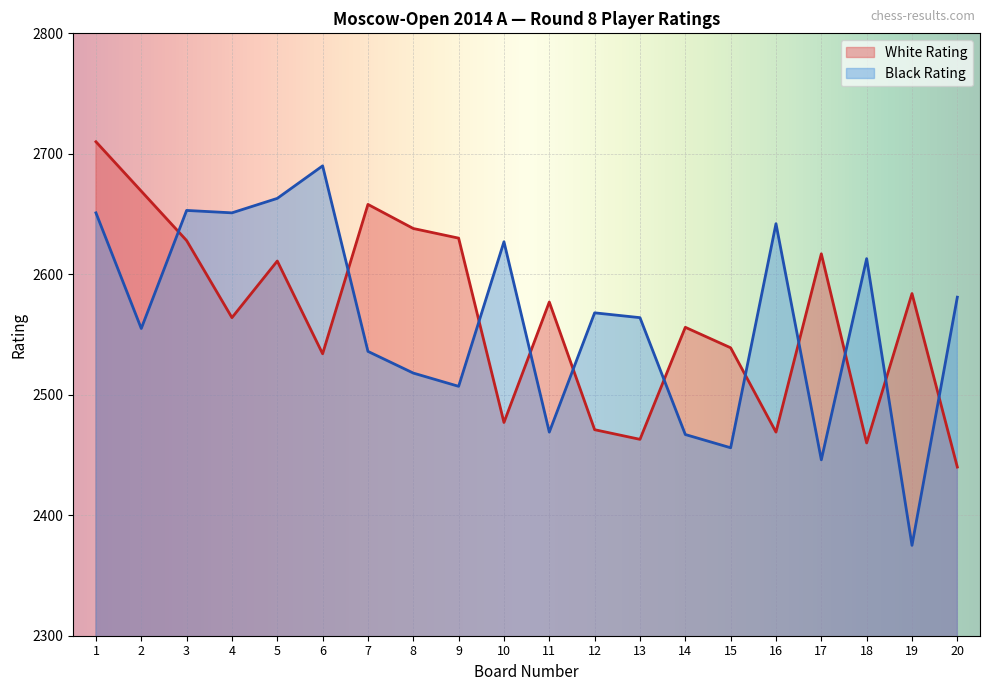

What is the difference between the White Rating values at 17 and 1?

93